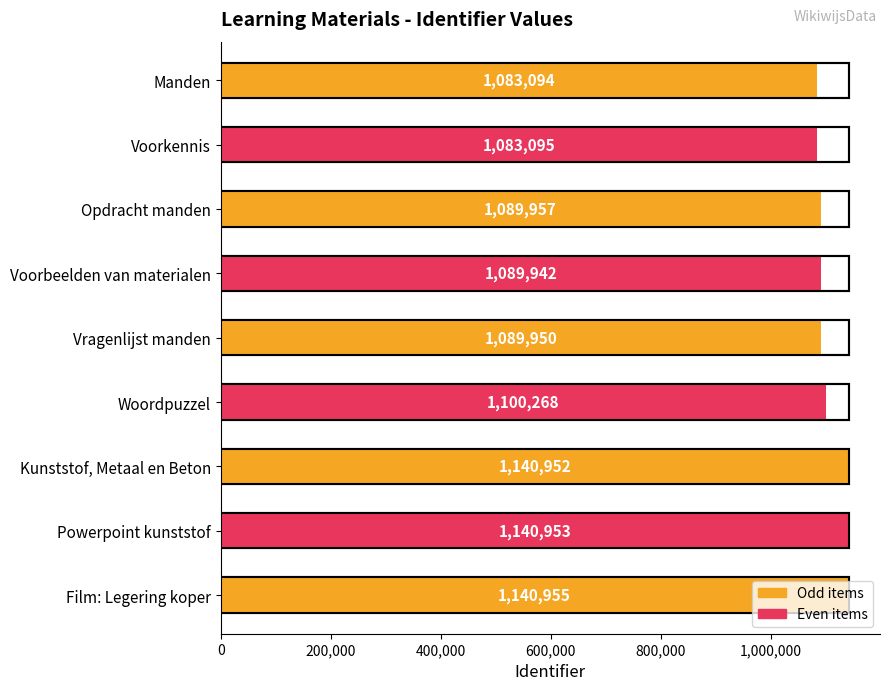

What is the smallest value displayed?

1083094